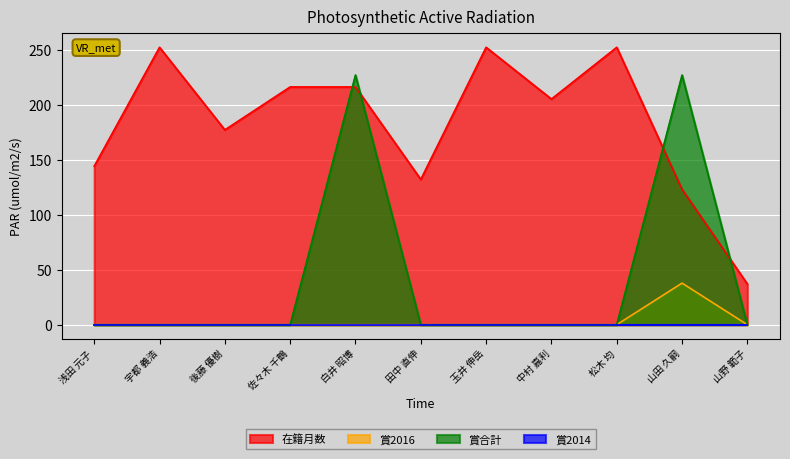

True or false: 賞2016 has a value of 0.0 at 山野 範子.

True